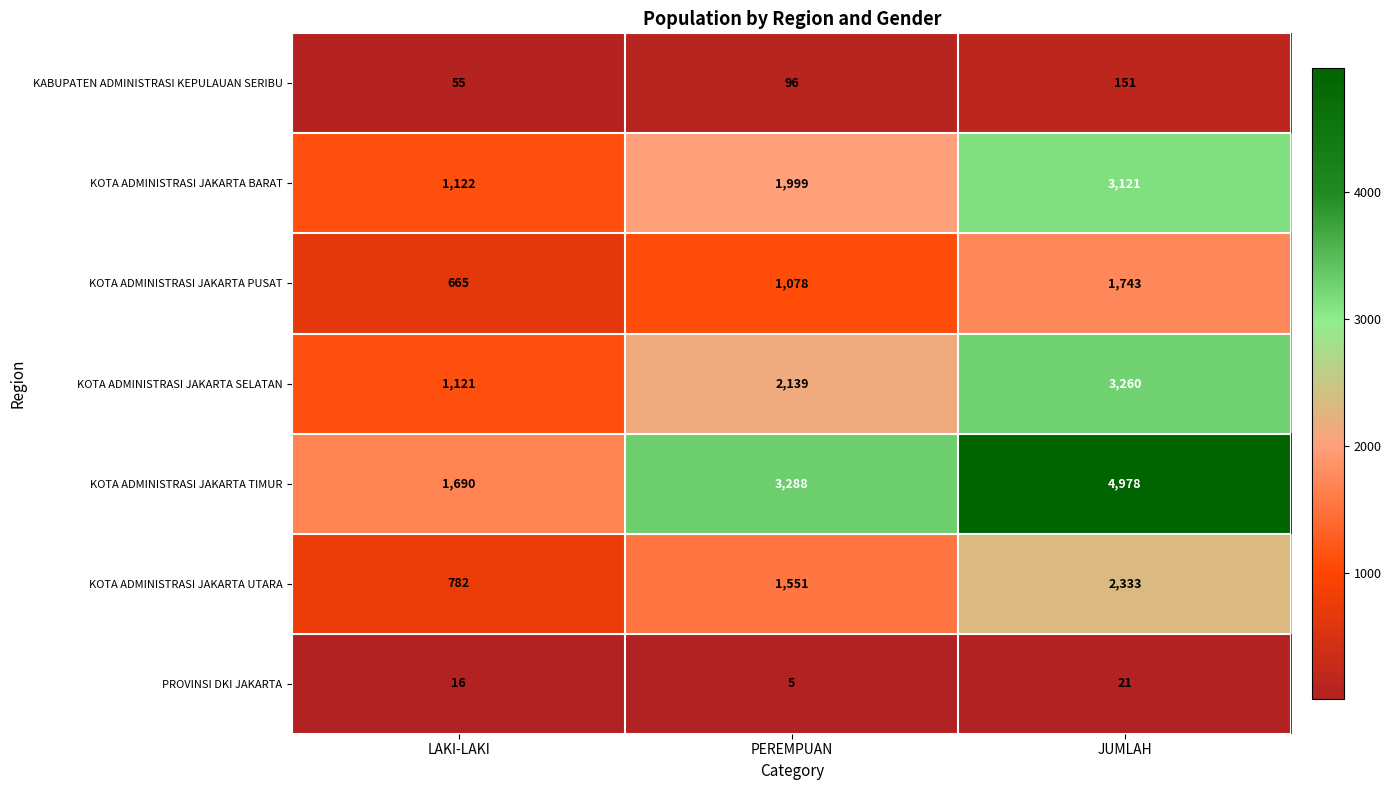

What is the maximum value shown in the chart?

4978